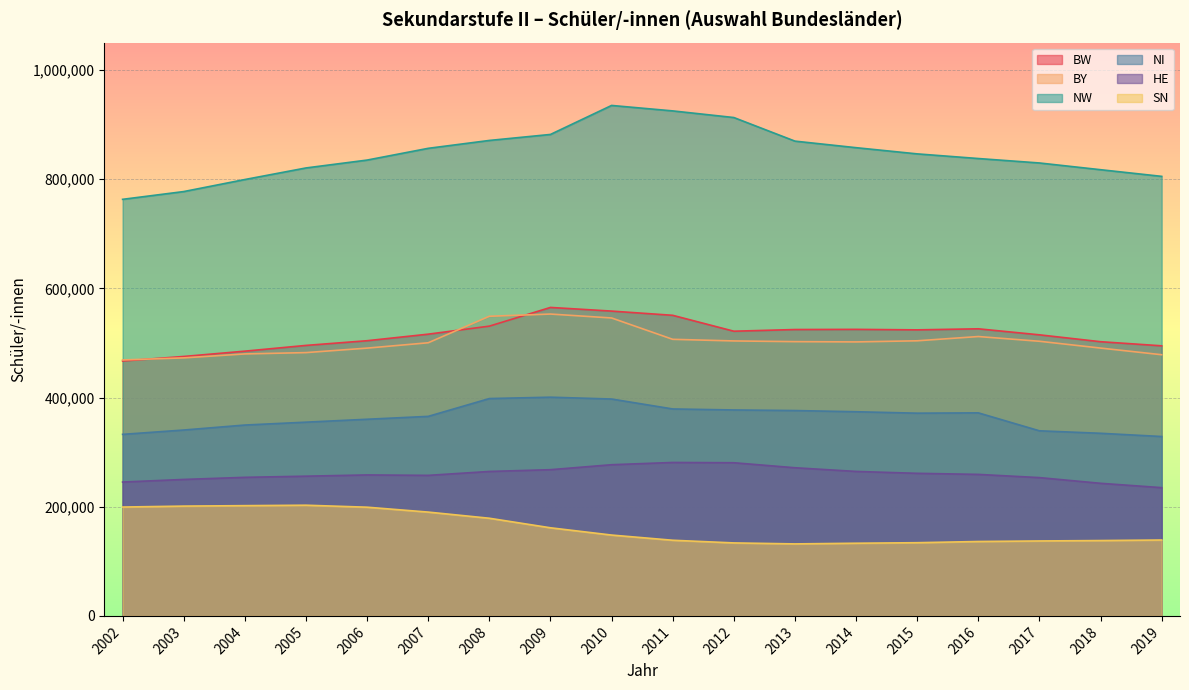

Reading left to right, transcribe all the data shown in this chart.

BW: 466835	475175	484905	495424	504023	516022	530731	564980	558278	550549	521431	524505	524802	523904	525831	514805	502207	494673
BY: 468758	472596	479828	482236	490472	500265	548794	552858	545685	506573	503618	502321	501814	503872	511679	503008	490539	478368
NW: 762975	777206	799251	820446	834870	856393	870825	881817	934932	924938	912794	869577	857573	846226	837708	829560	817237	805038
NI: 332492	340441	349570	354833	360163	365449	398077	400579	397230	379034	377202	376108	373935	371312	371891	339009	334476	328562
HE: 245170	249932	253791	255905	258196	257401	264552	267800	276895	281027	280529	271349	264615	261136	259182	253292	242860	234916
SN: 199387	201102	201931	202737	199104	190135	178864	161387	148065	138558	133677	131880	133091	134075	136267	137264	138010	138988